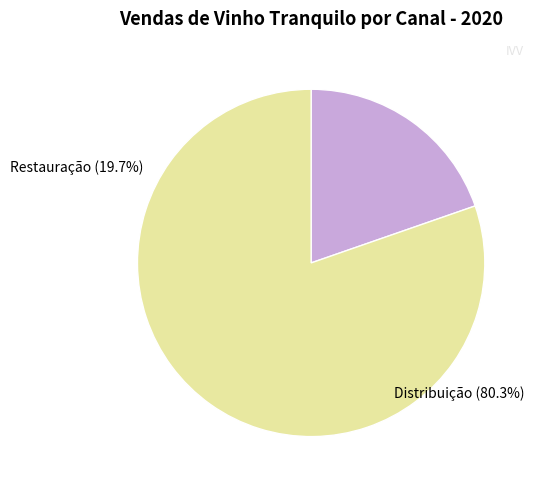

Is Restauração the majority of the pie?

No